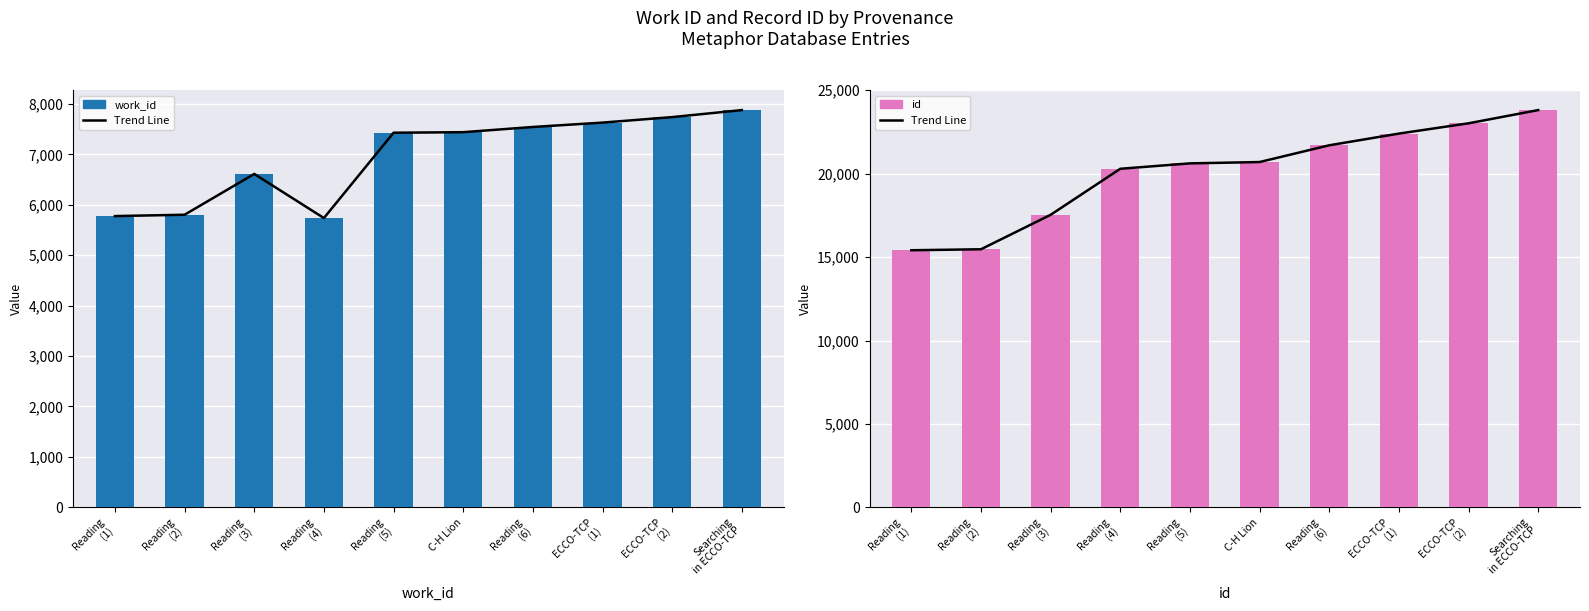

Is it true that work_id equals 9156 at Reading
(1)?

False